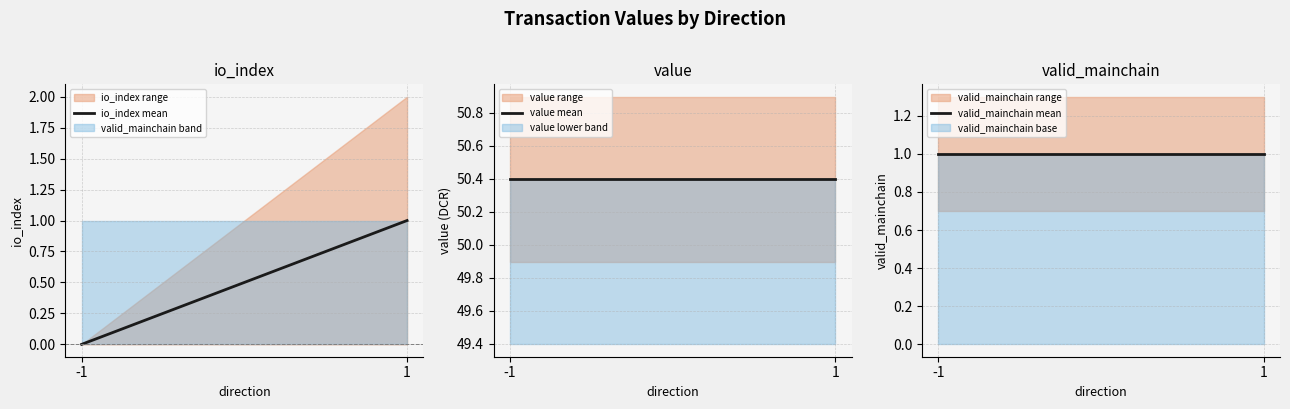

Is the value of io_index range at 1 greater than the value of valid_mainchain band at -1?

Yes